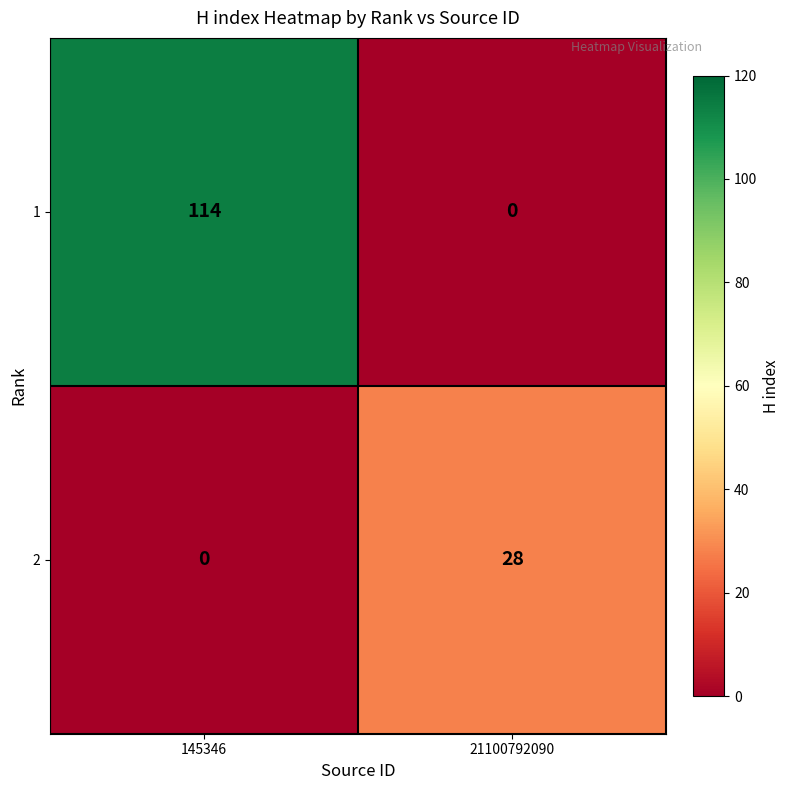

How many data points in 2 are less than 28?

1